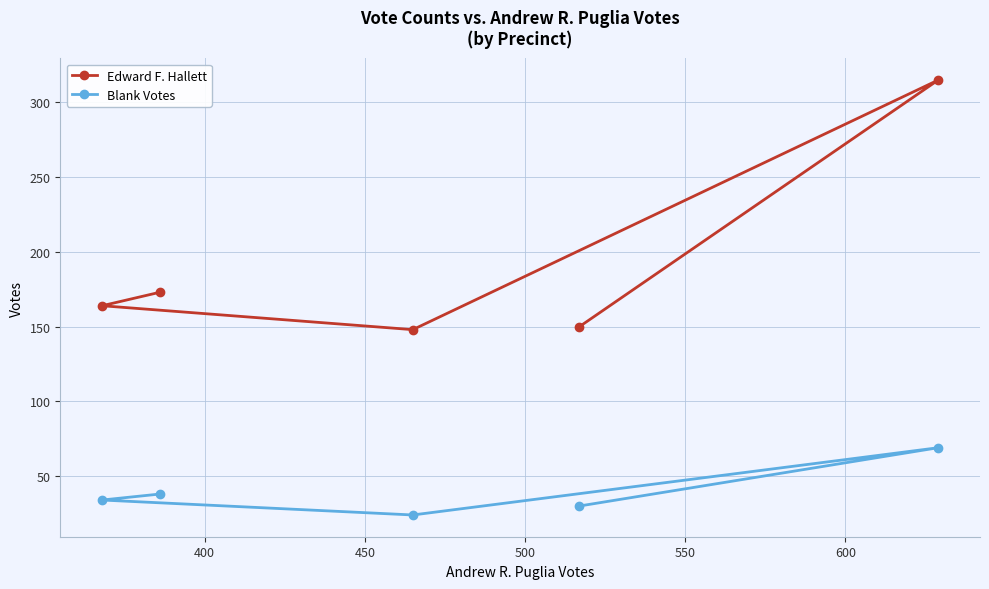

What are all the series names shown in the legend?

Edward F. Hallett, Blank Votes